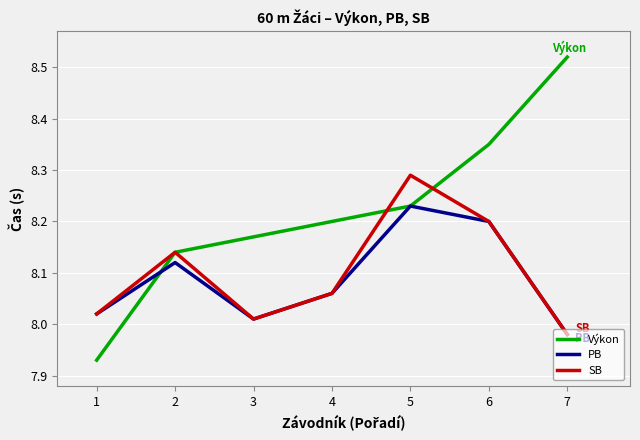

True or false: Výkon has a value of 13.0 at 3.

False